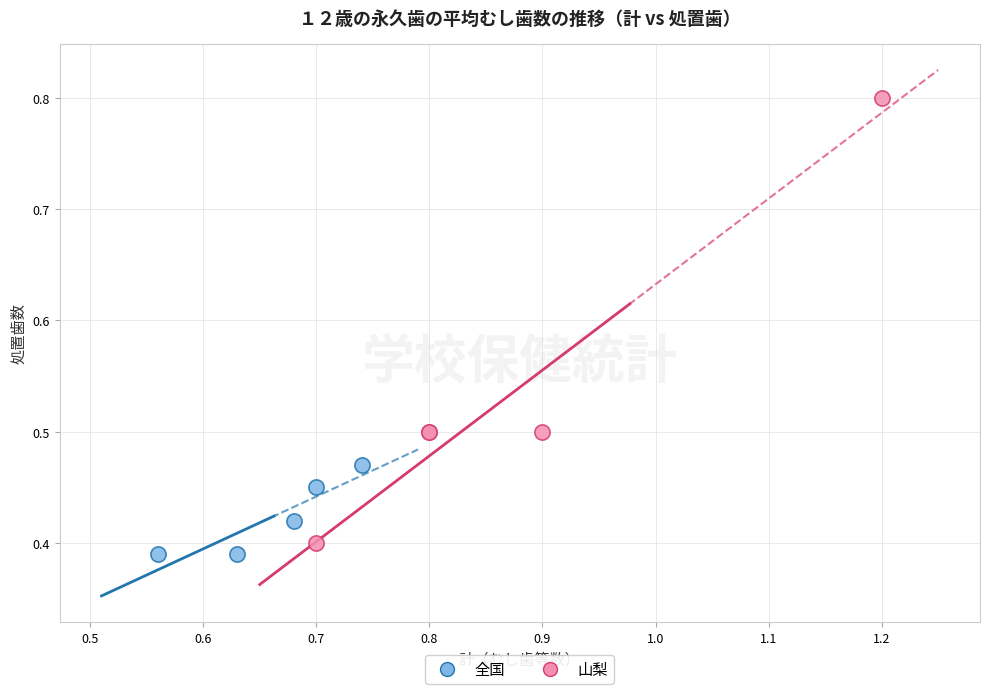

Which series has the largest Y range (max minus min)?

山梨